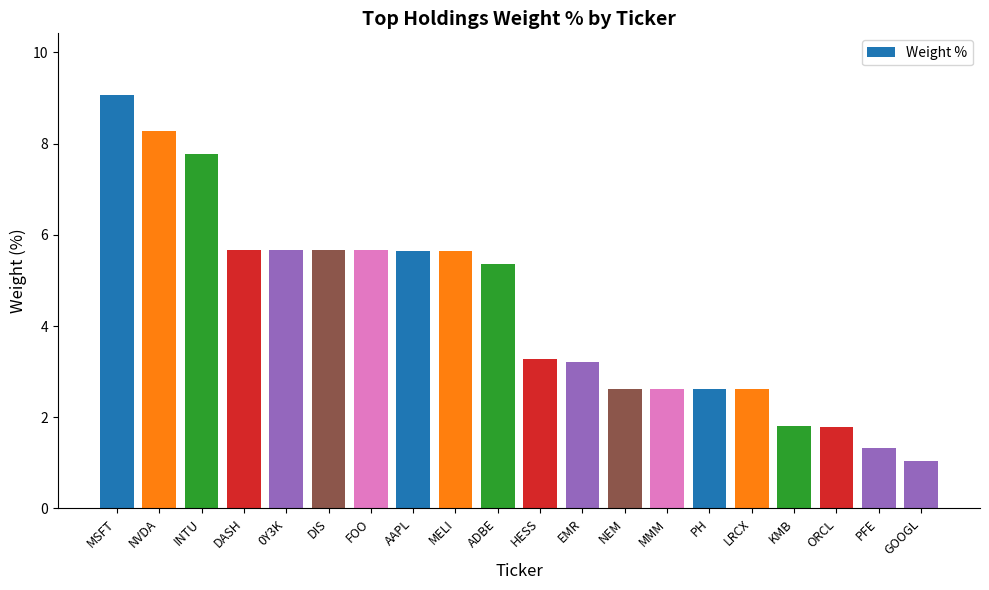

How many data points are less than 5?

10